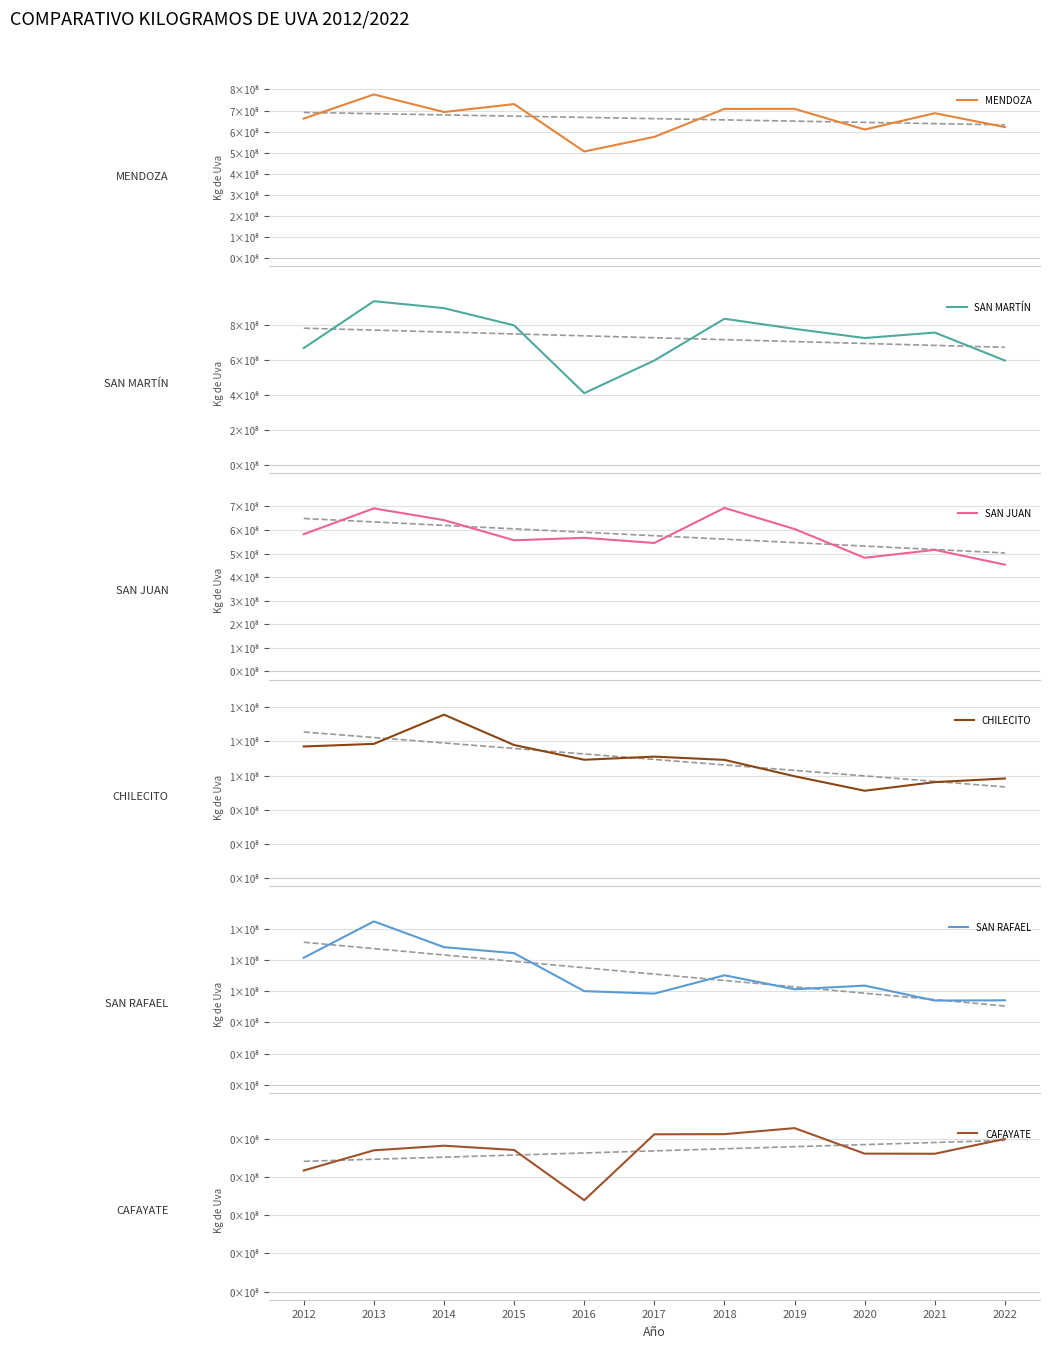

At which category does the chart reach its peak across all series?

2013